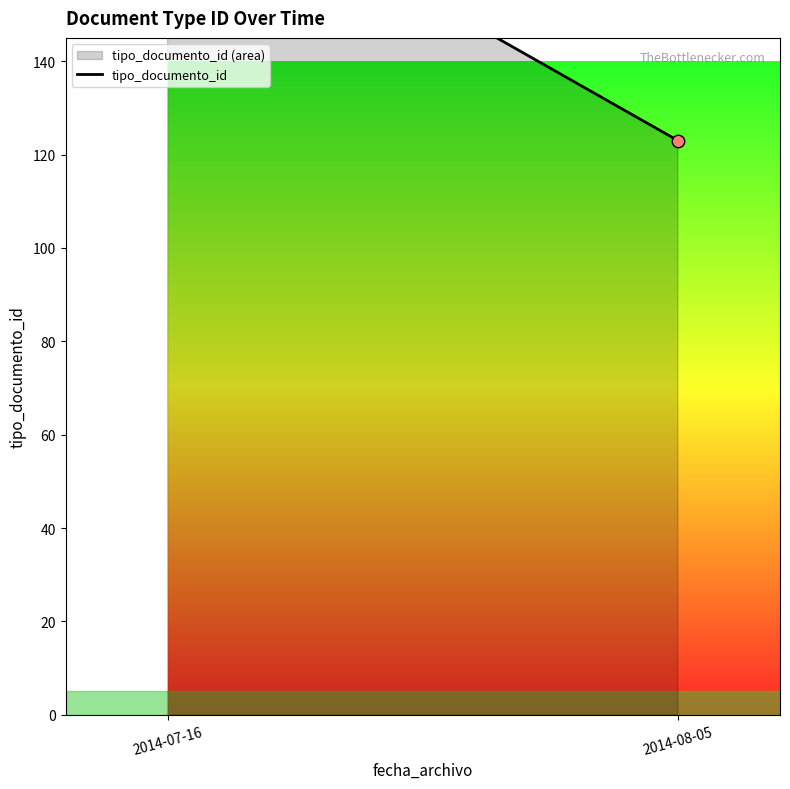

Between 2014-08-05 and 2014-07-16, which is larger?

2014-07-16